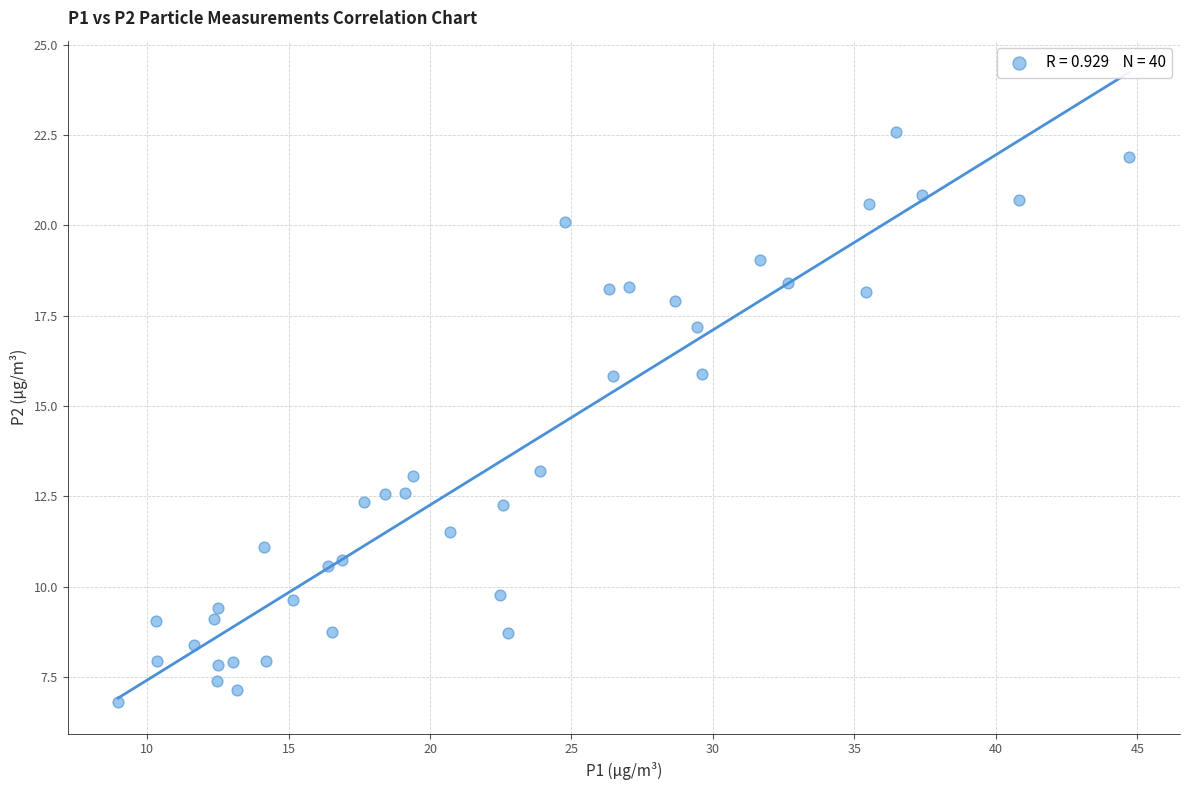

What is the range of X values (max minus min)?

35.7